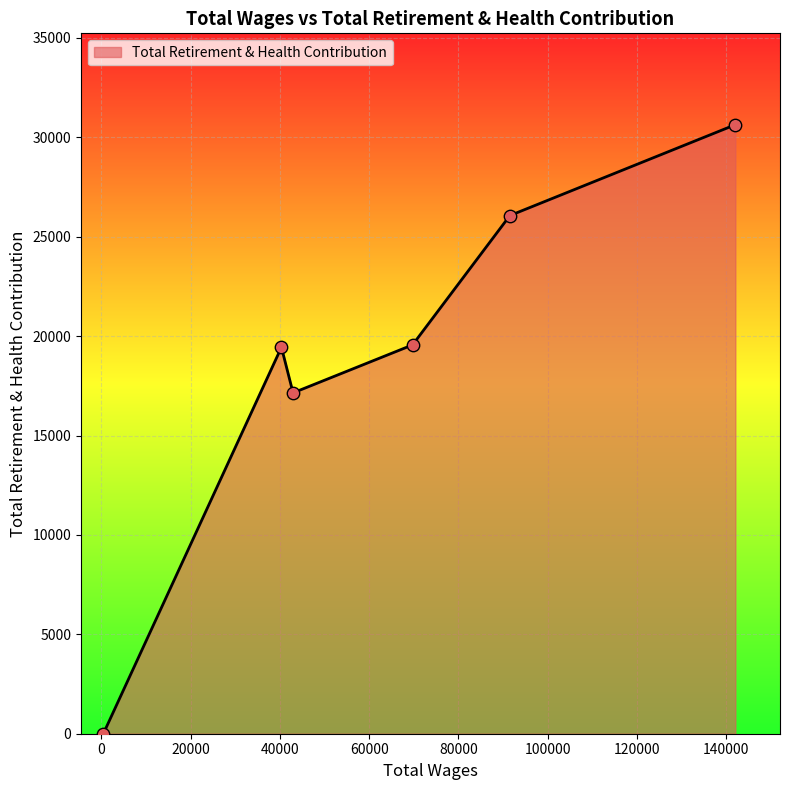

What is the sum of all values?

112841